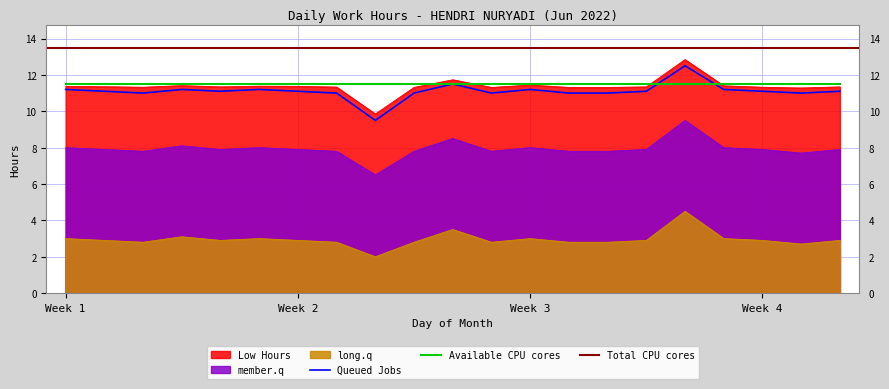

Where does the member.q series first go above 7?

Week 1